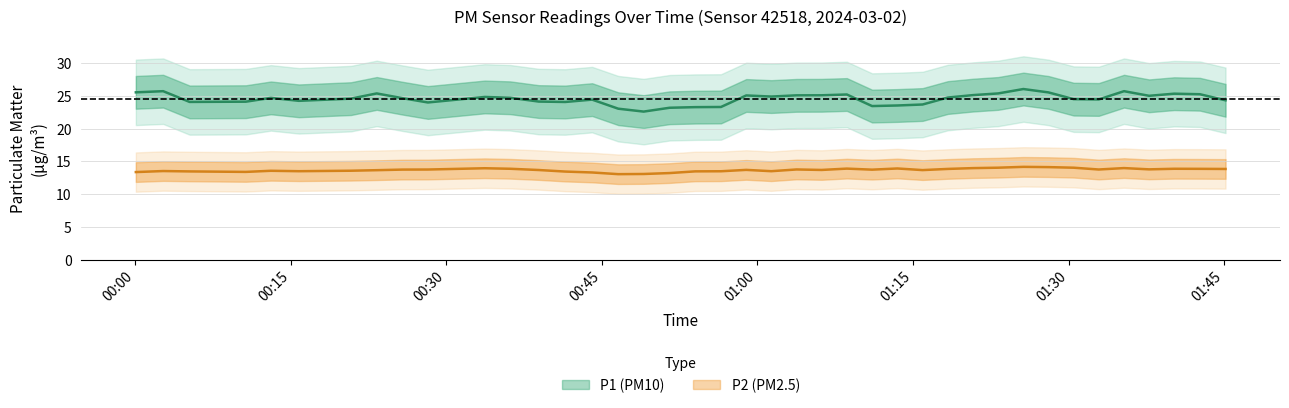

In P2, how many points are higher than both neighbors (excluding endpoints)?

15